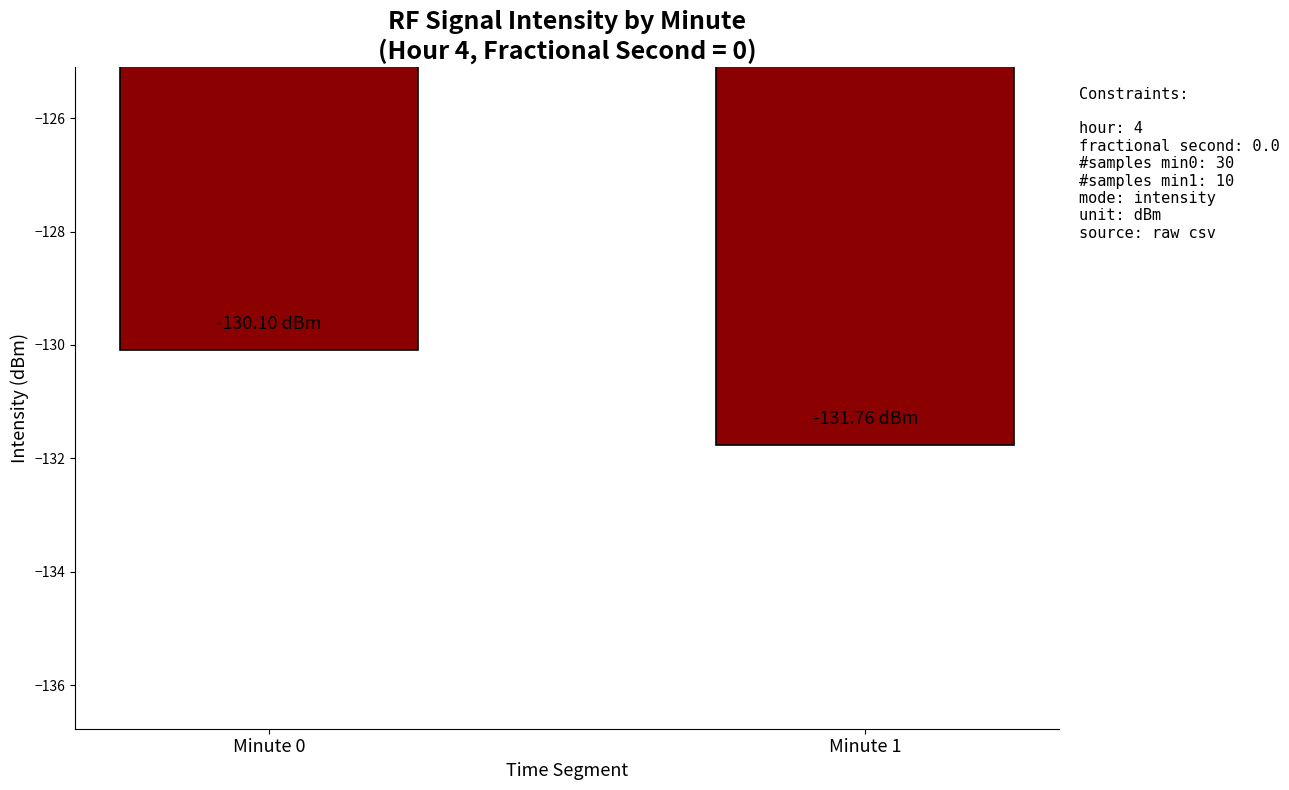

Does the chart contain stacked bars?

No